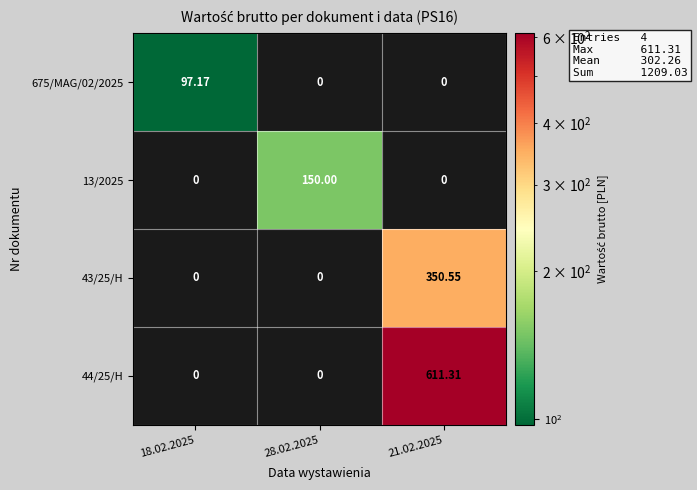

How many series are shown in this chart?

4